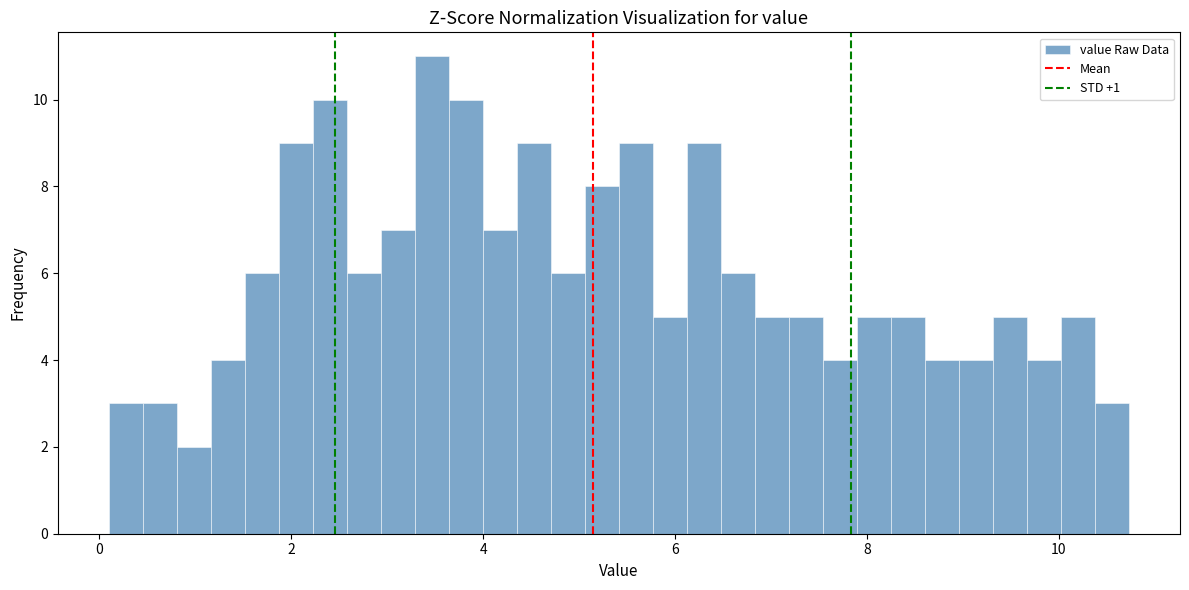

Read against the x-axis, roughly where is the centre of the tallest bar?

3.4